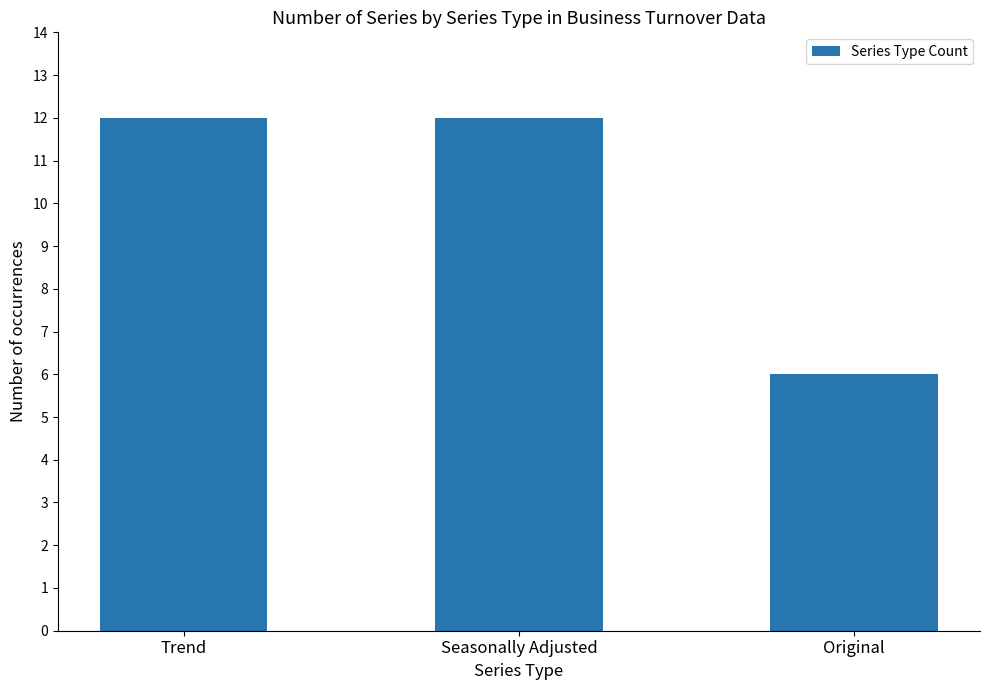

What is the label of the 2nd bar from the right?

Seasonally Adjusted